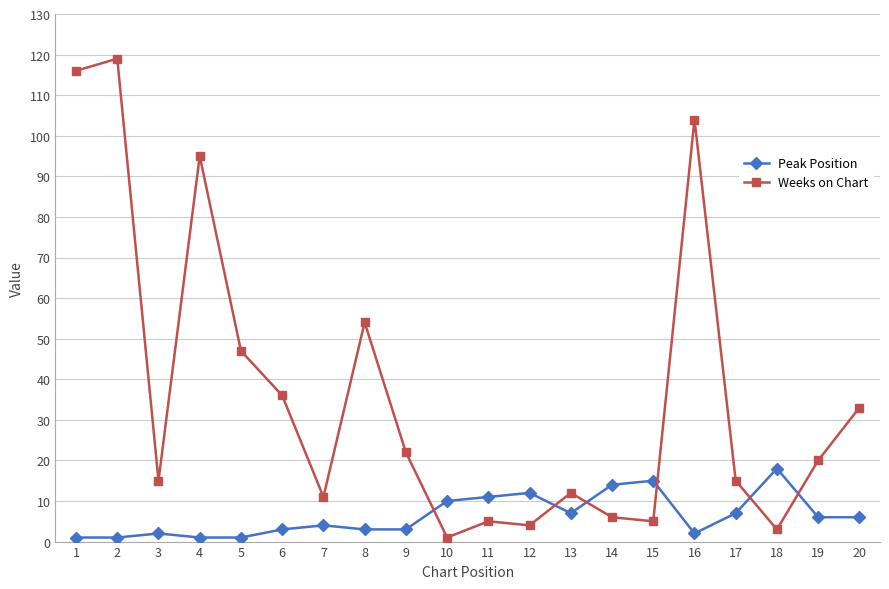

What are all the series names shown in the legend?

Peak Position, Weeks on Chart